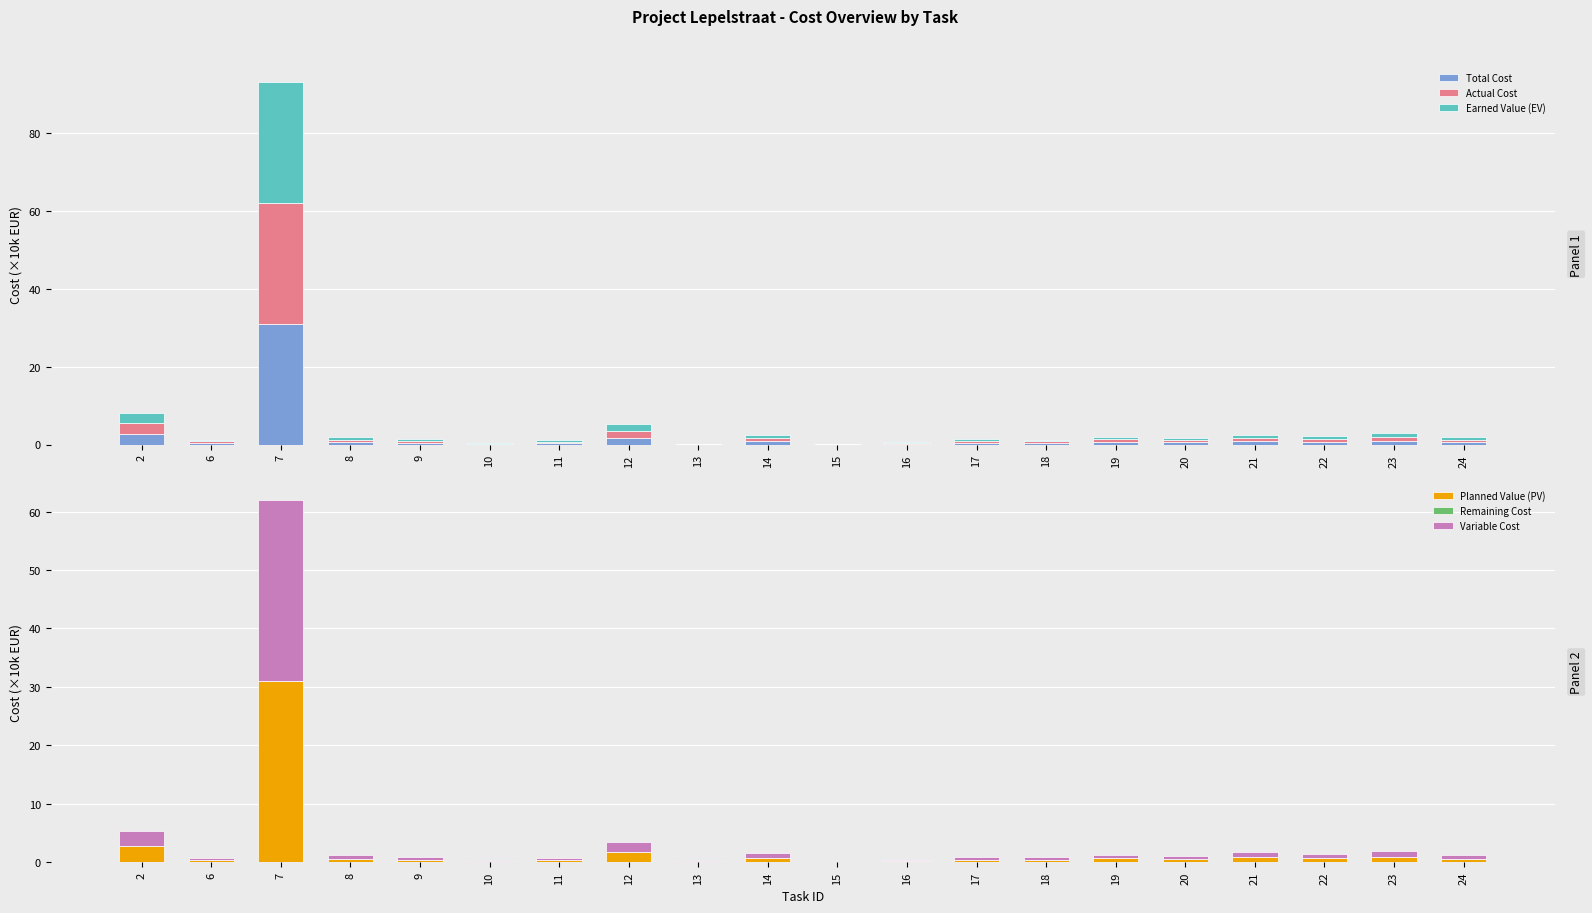

How many groups of bars are there?

20